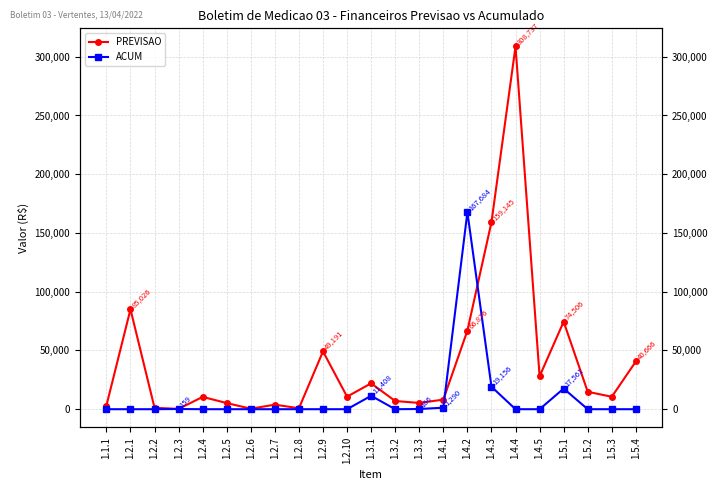

What is the difference between the PREVISAO values at 1.5.1 and 1.1.1?

71456.4